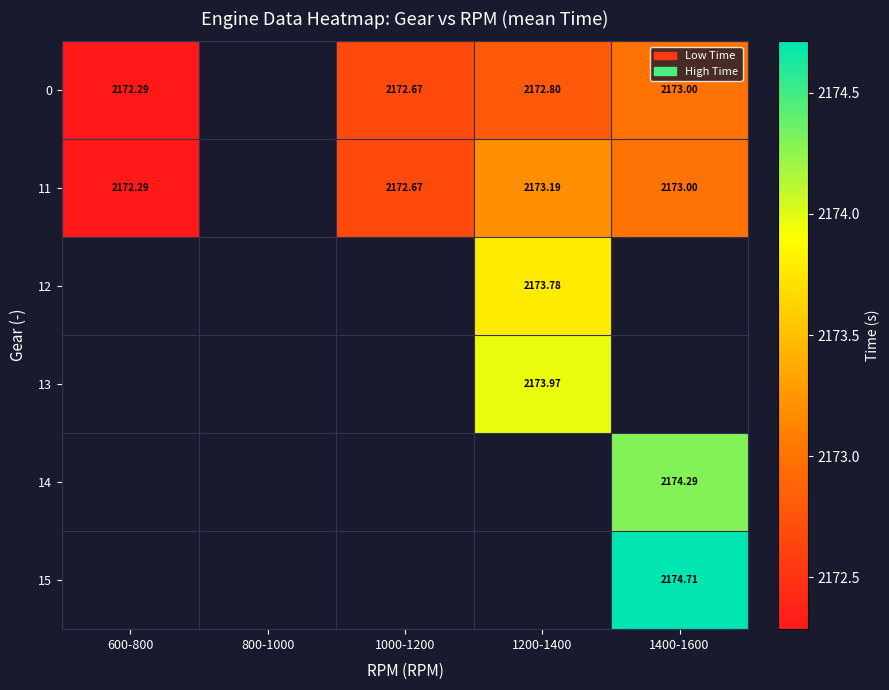

List the series in order of their peak value, lowest first.

0, 11, 12, 13, 14, 15